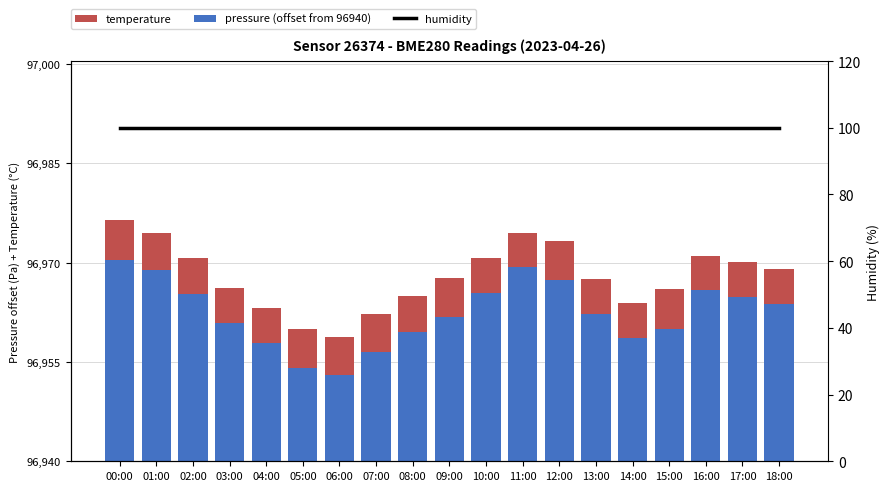

Does the chart contain any negative values?

No